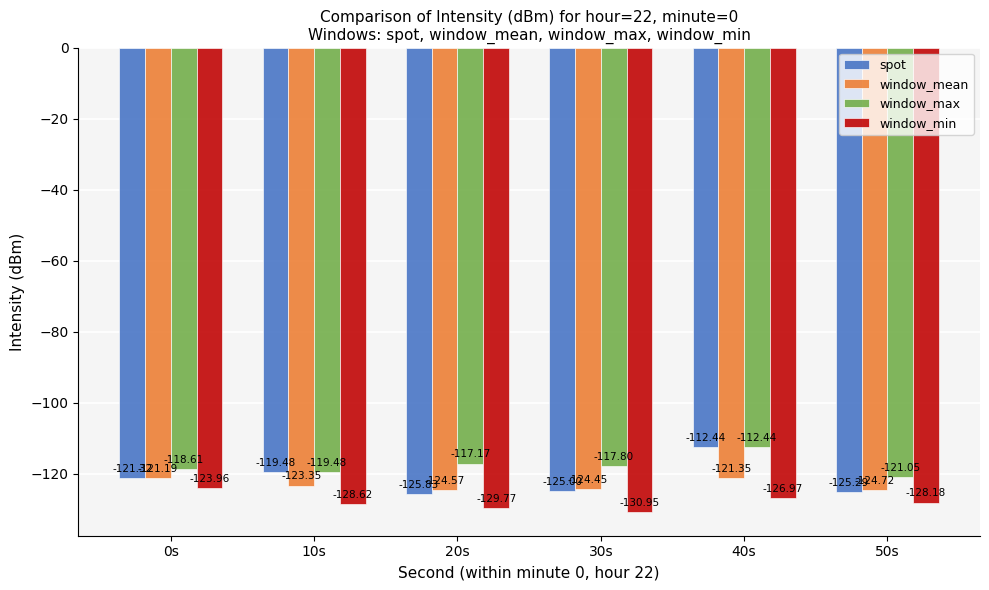

What is the label of the 4th bar from the right?

20s